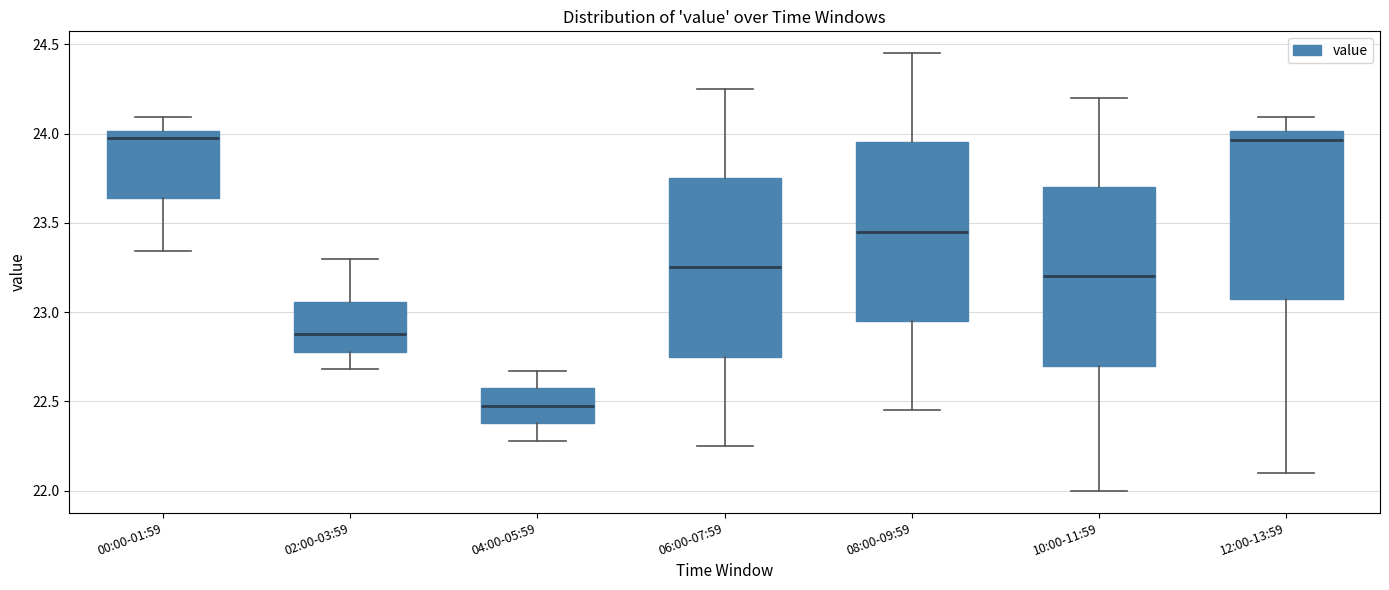

Where does the lower whisker of the box for 06:00-07:59 end on the y-axis? The values are not printed on the chart, so give them approximately, as read against the axis.

22.25